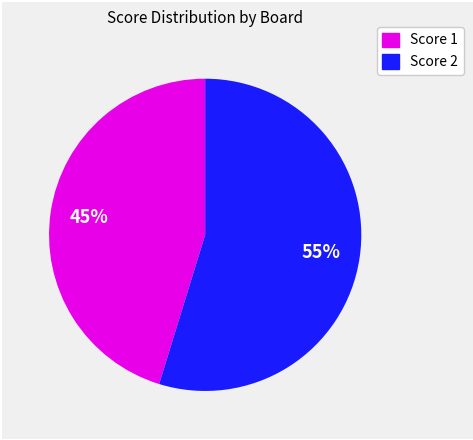

To the nearest percent, what percentage of the pie is Score 2?

55%